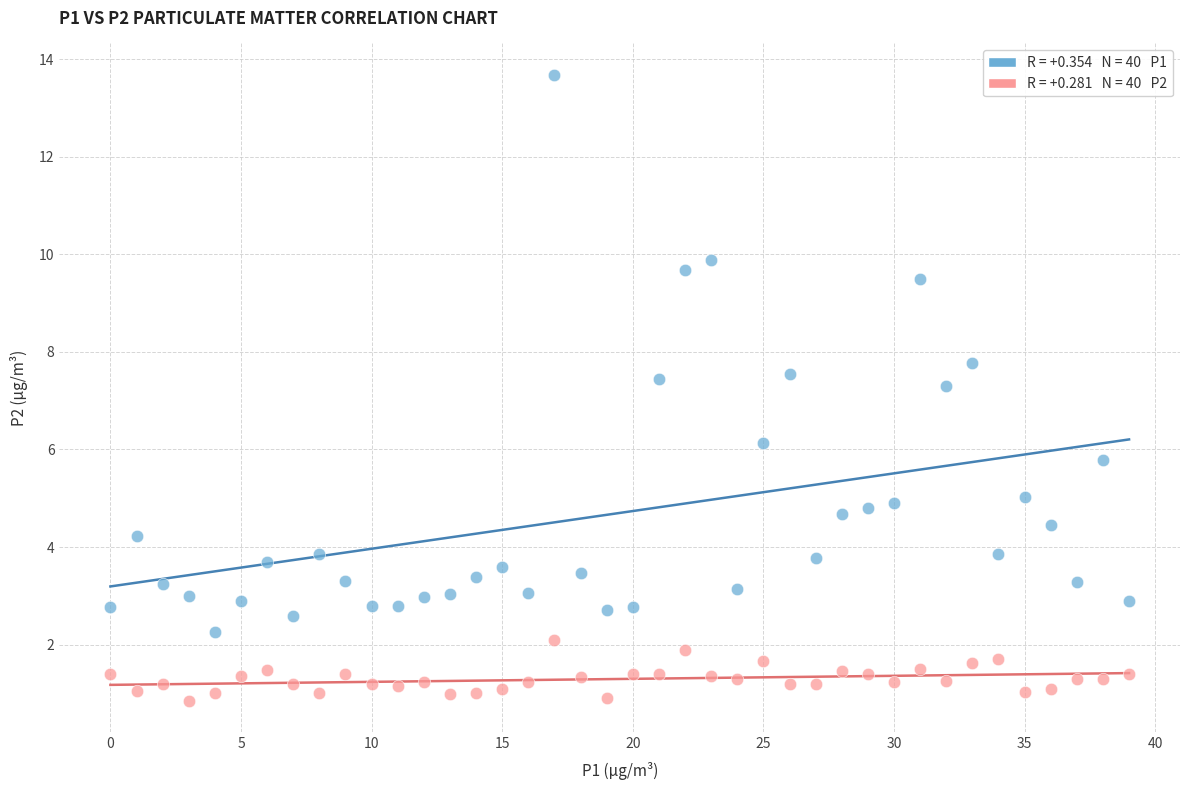

Across all series, what Y value is closest to 7?

7.3